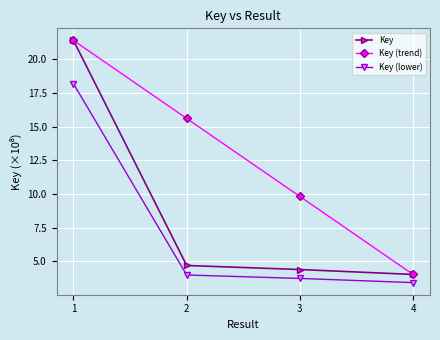

At which label does Key reach its minimum?

4